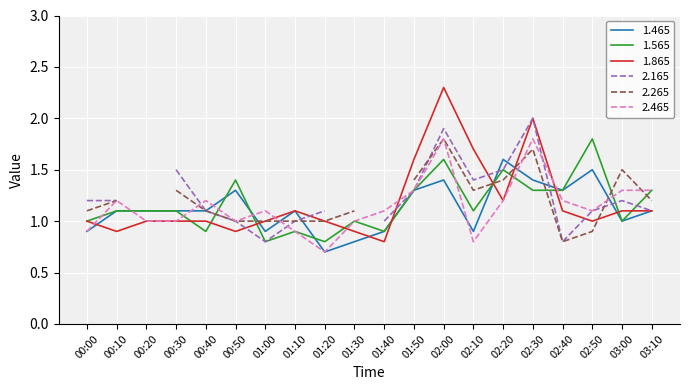

Where do 1.865 and 2.465 first cross each other?

00:00 and 00:10